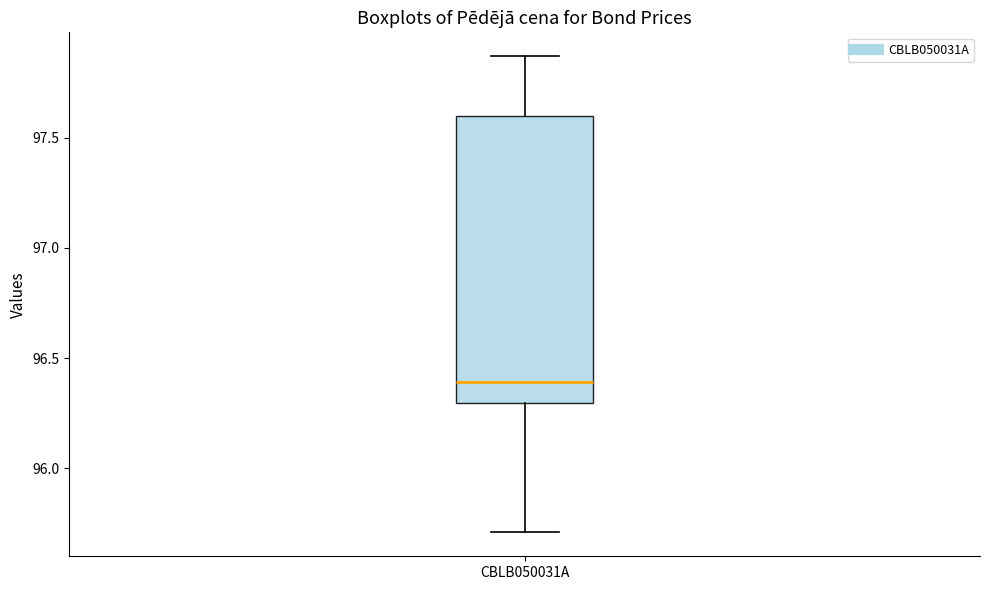

Where does the median line of the box for CBLB050031A sit on the y-axis? The values are not printed on the chart, so give them approximately, as read against the axis.

96.40